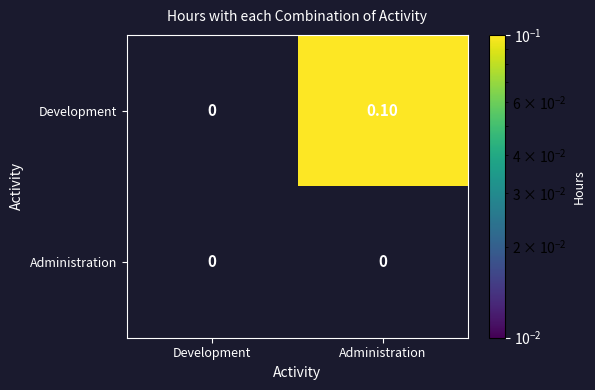

Rank the series by their average value, from highest to lowest.

Development, Administration